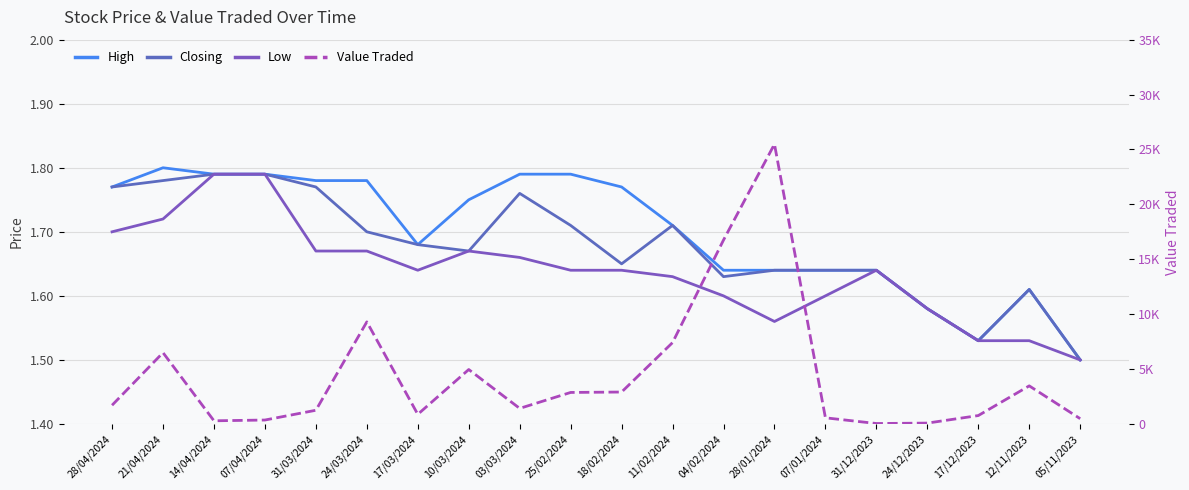

What are all the series names shown in the legend?

High, Closing, Low, Value Traded